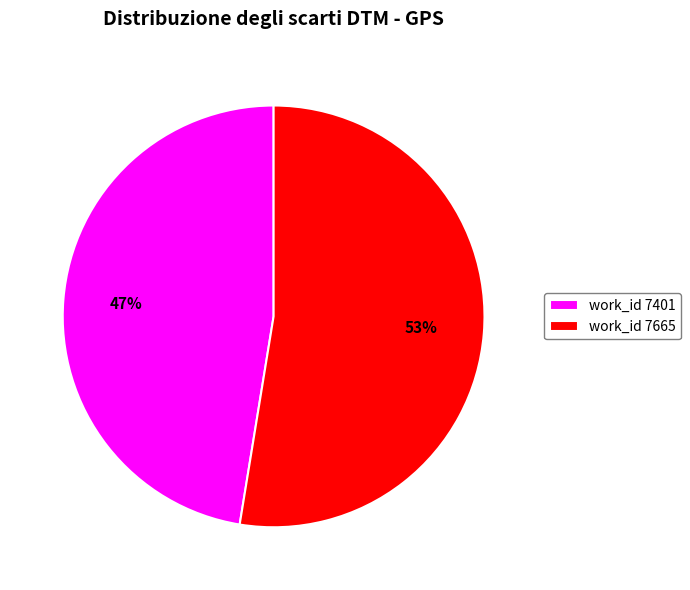

To the nearest percent, what is the average slice percentage?

50%